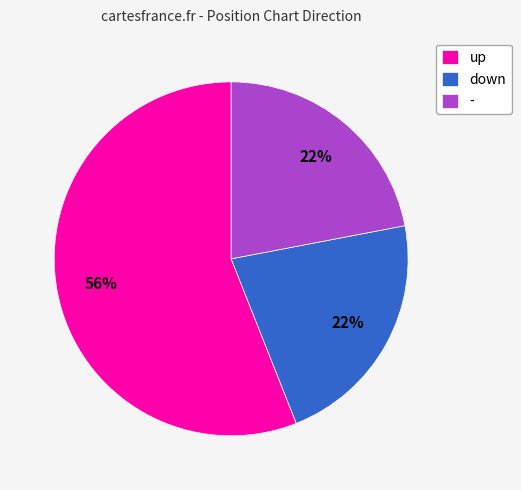

What percentage is the - slice, to the nearest percent?

22%